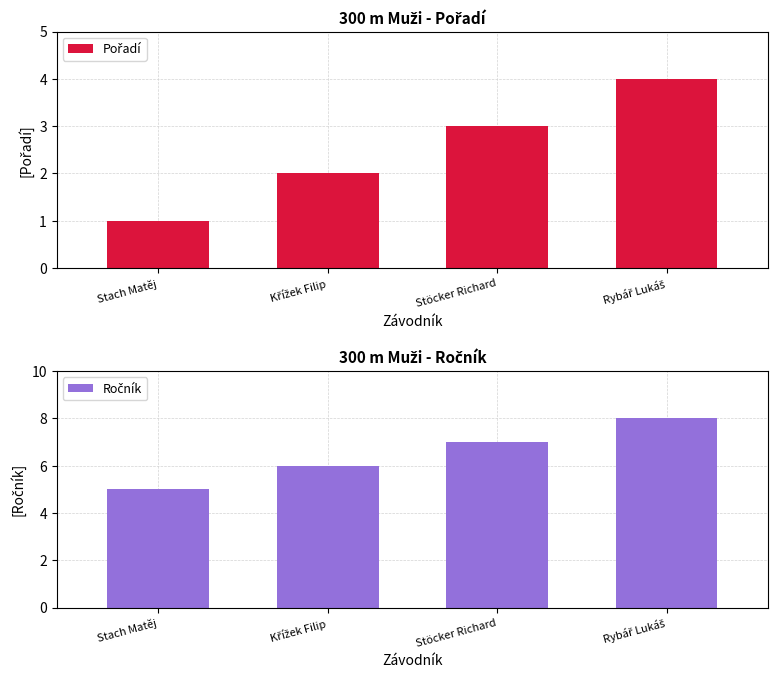

What is the spread (max minus min) of values at Stach Matěj?

4